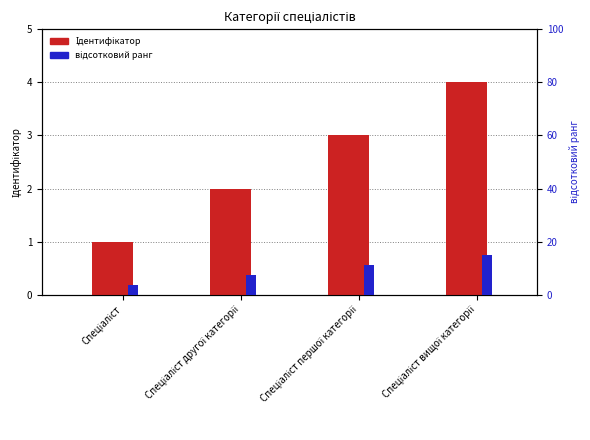

How many groups of bars are there?

4